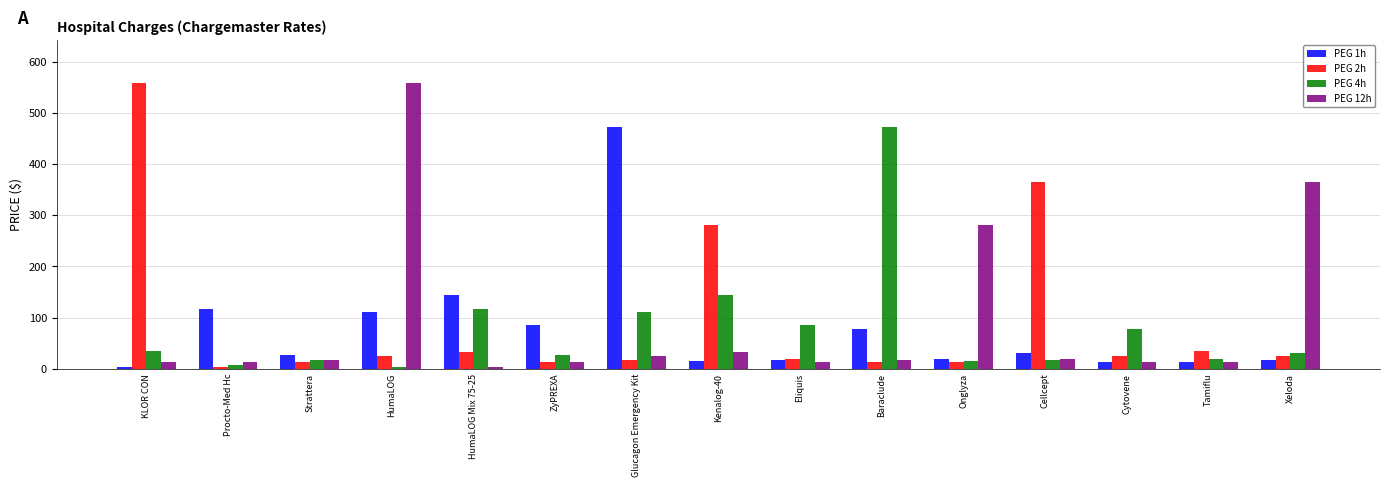

What is the total value across all series at Glucagon Emergency Kit?

624.2